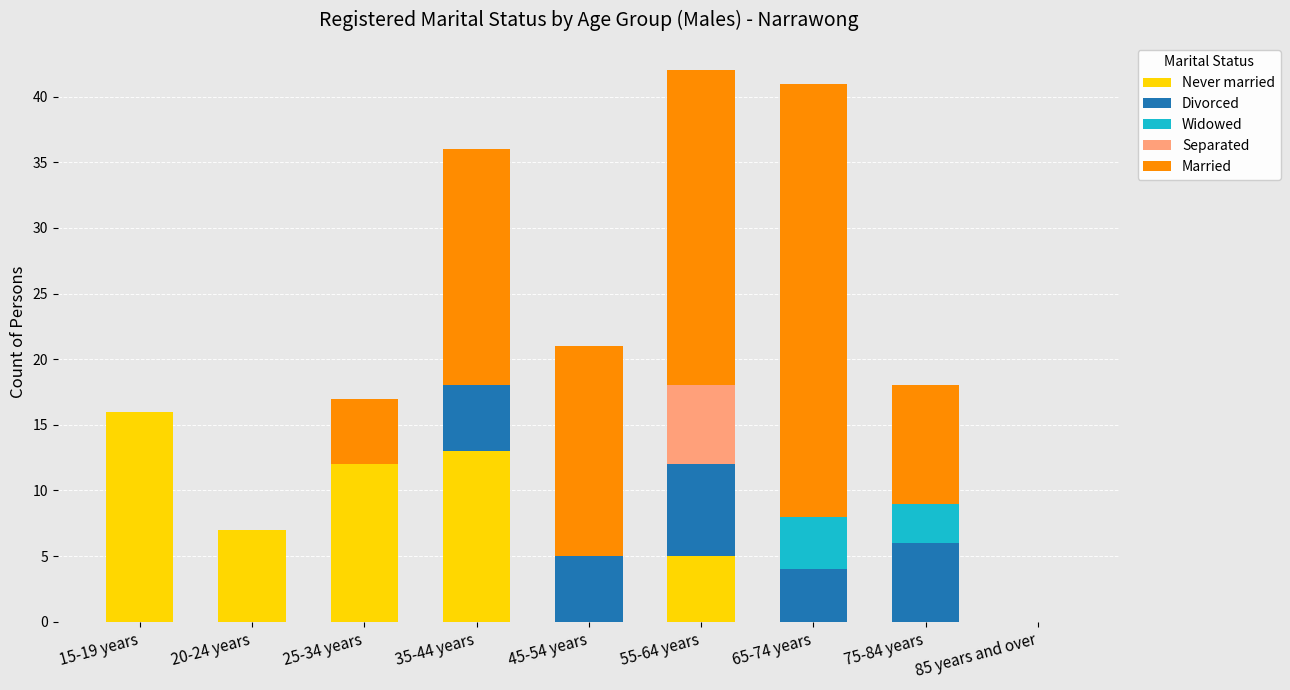

What is the total value across all series at 65-74 years?

41